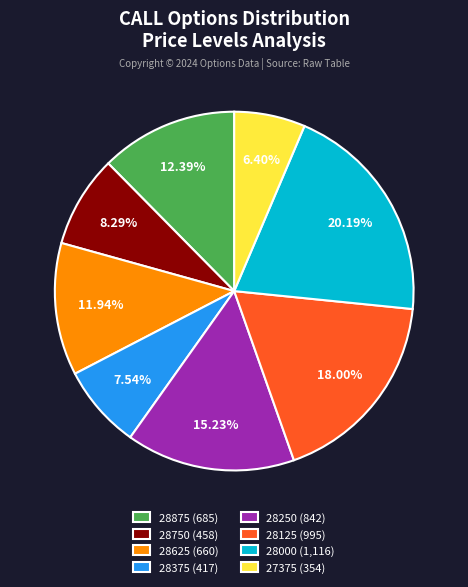

Is there a majority slice in this chart?

No